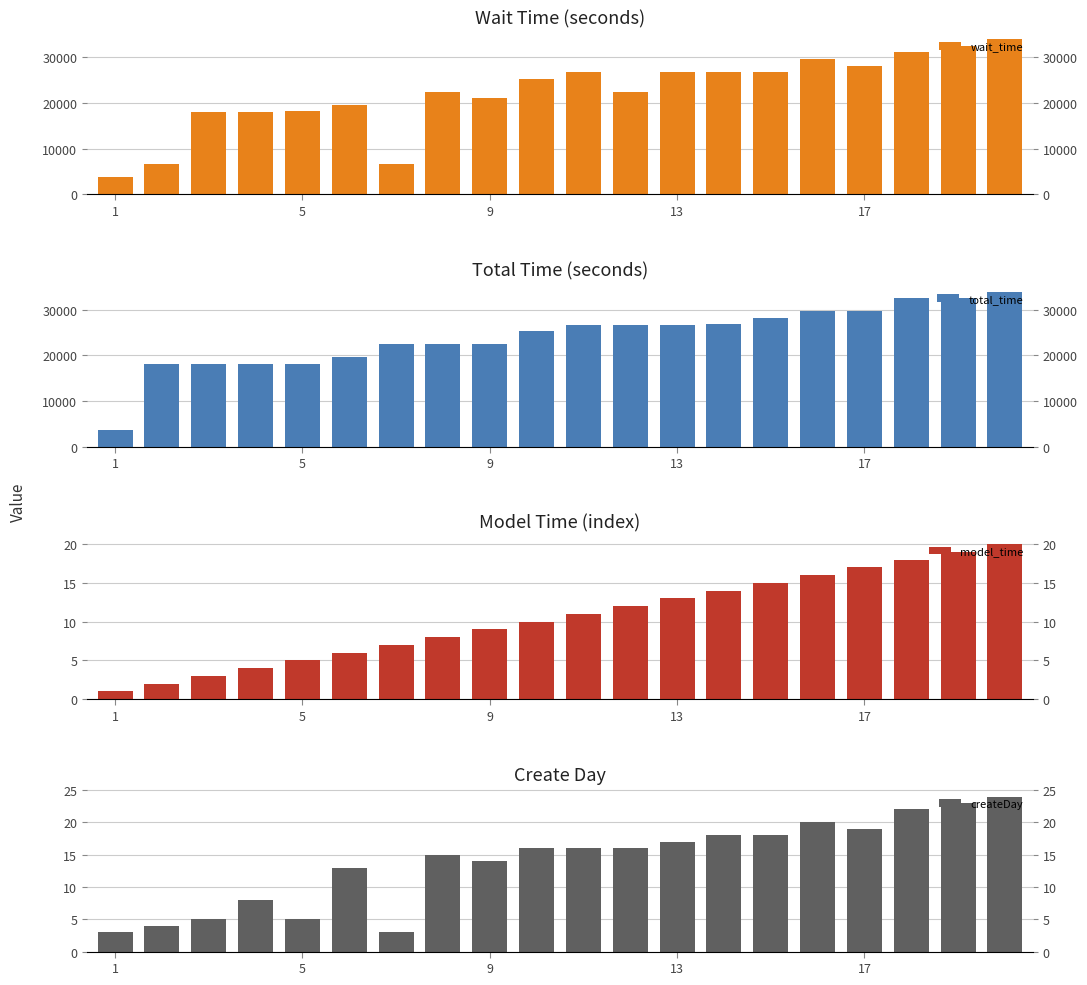

What is the highest value of the wait_time series?

33960